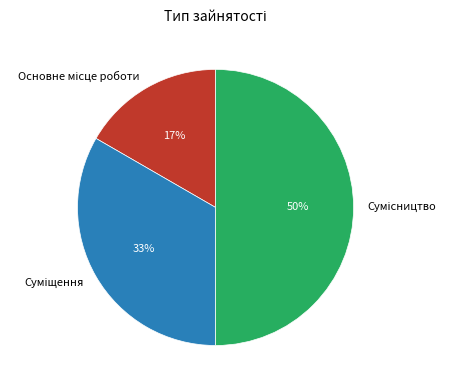

To the nearest percent, what is the difference between the largest and smallest slice percentages?

33%